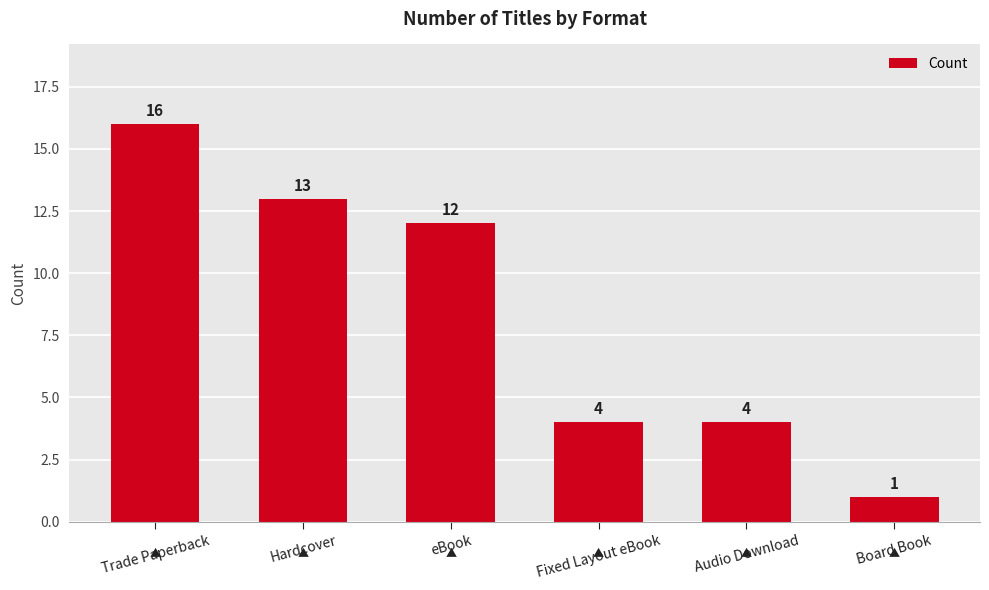

What is the average value?

8